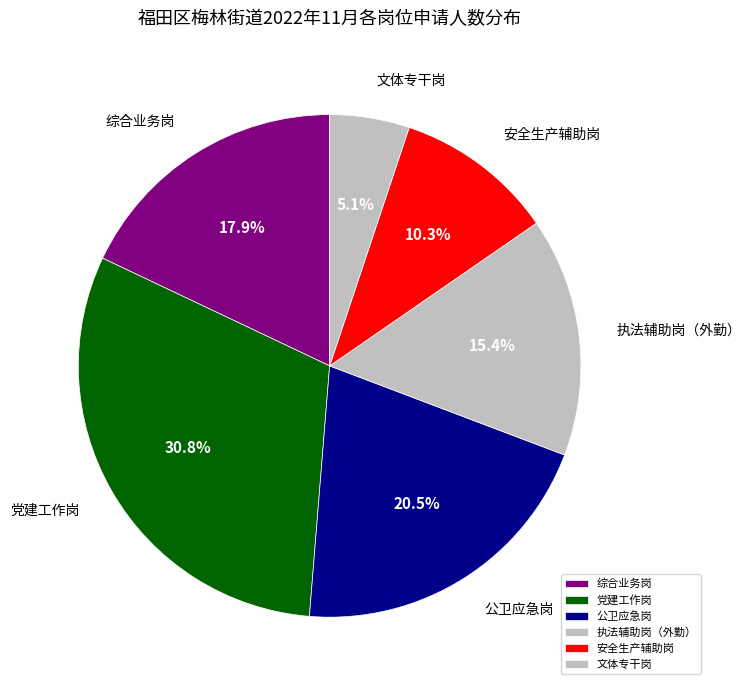

Which category has the biggest portion of the pie?

党建工作岗